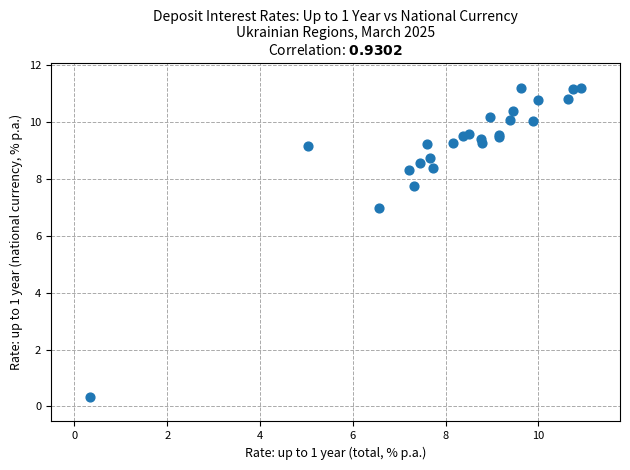

What Y value in the scatter plot is closest to 5?

7.0